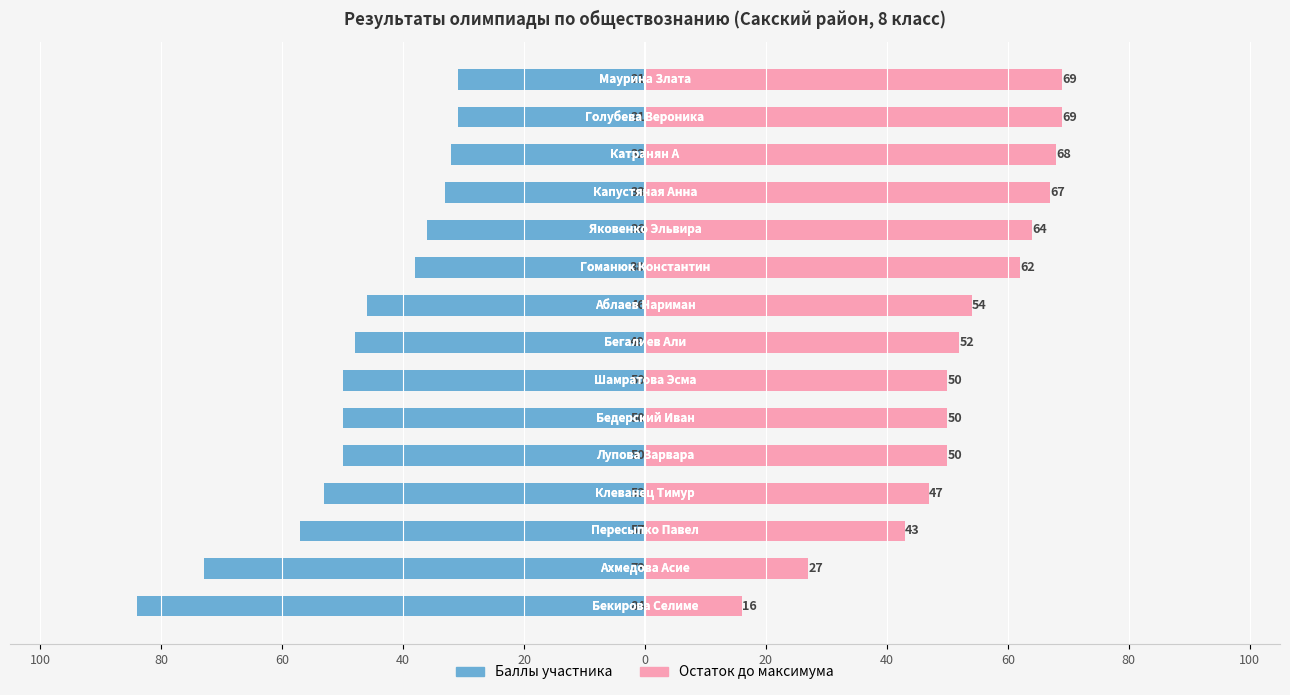

Which series changed the most between 80 and 12?

Баллы участника